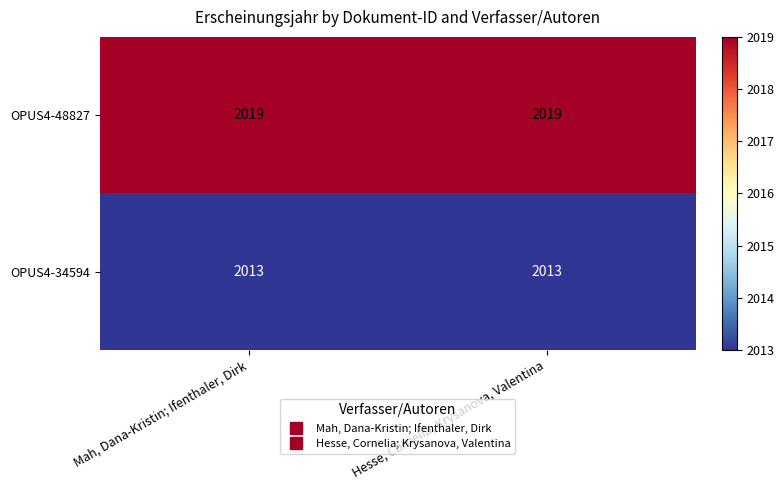

What is the minimum value shown in the chart?

2013